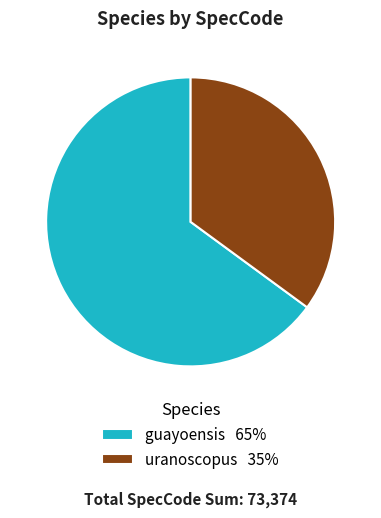

Does guayoensis 65% account for over 50% of the chart?

Yes